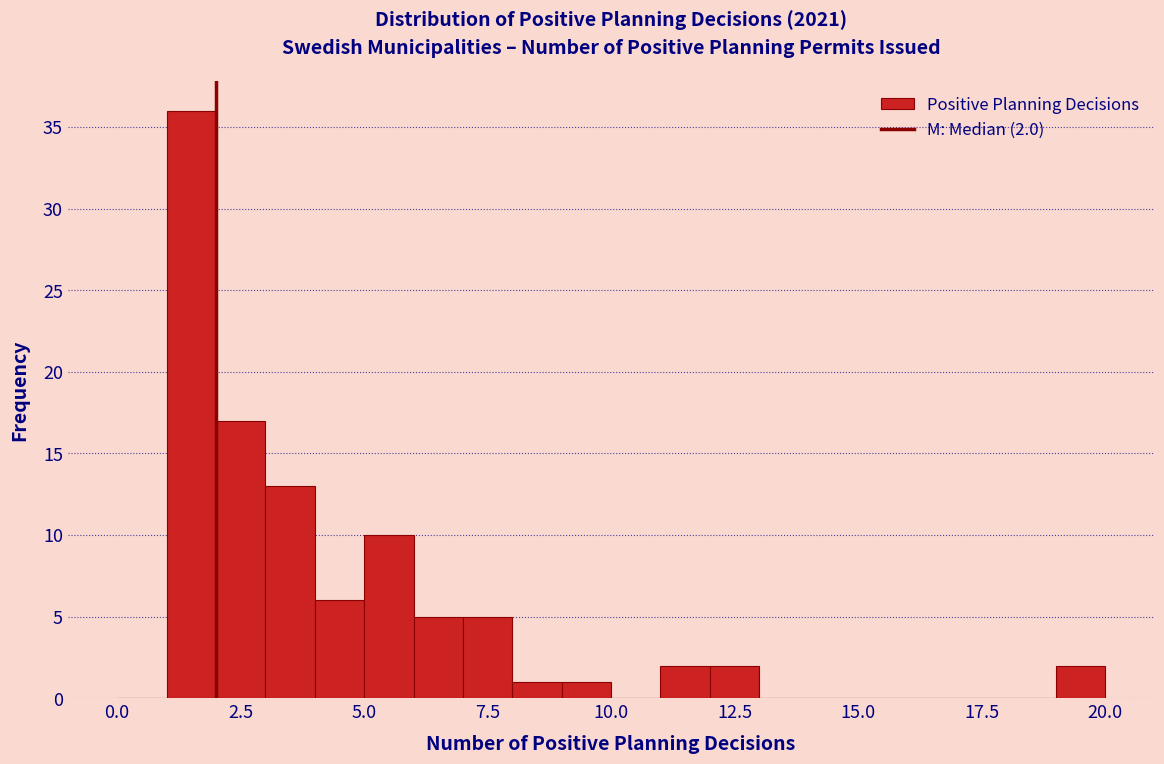

Read against the x-axis, roughly where is the centre of the tallest bar?

1.5